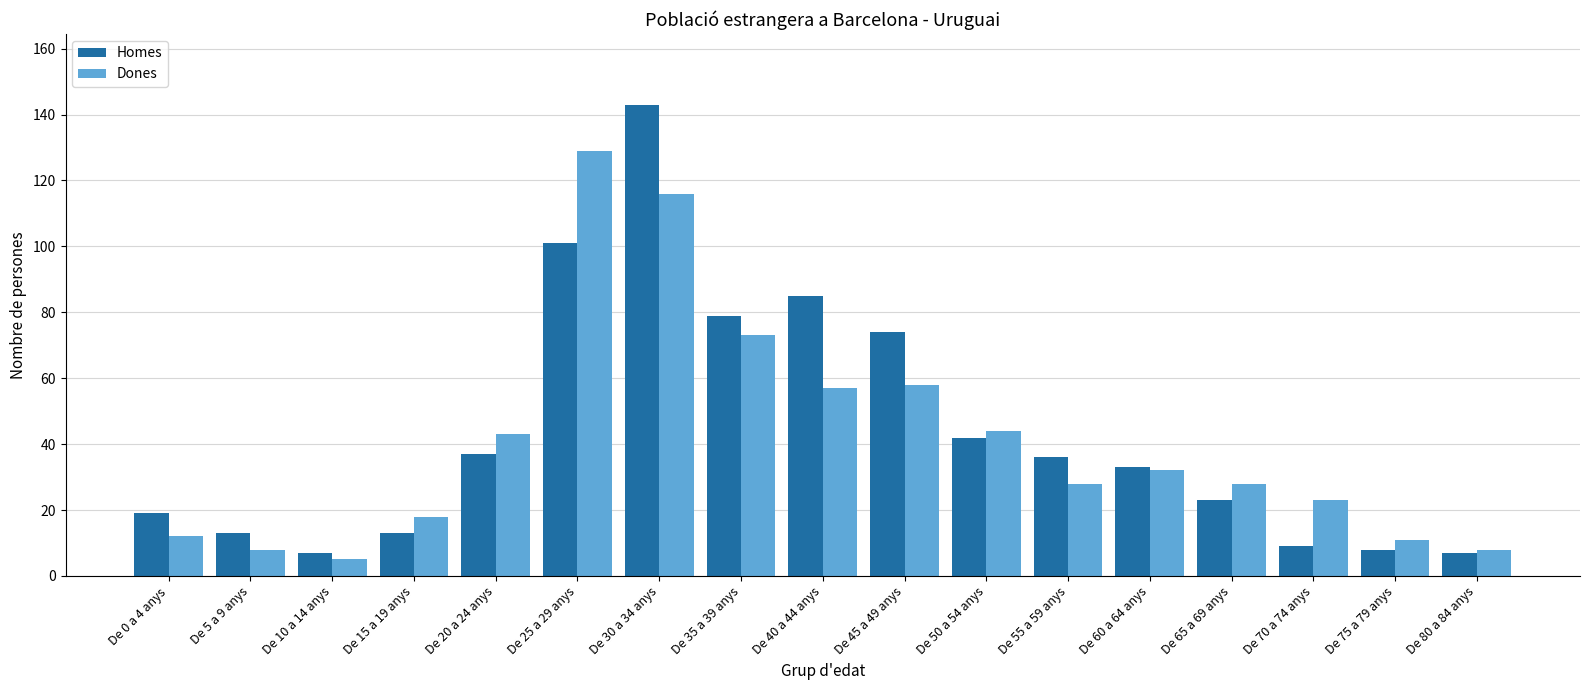

What is the label of the 11th bar from the right?

De 30 a 34 anys